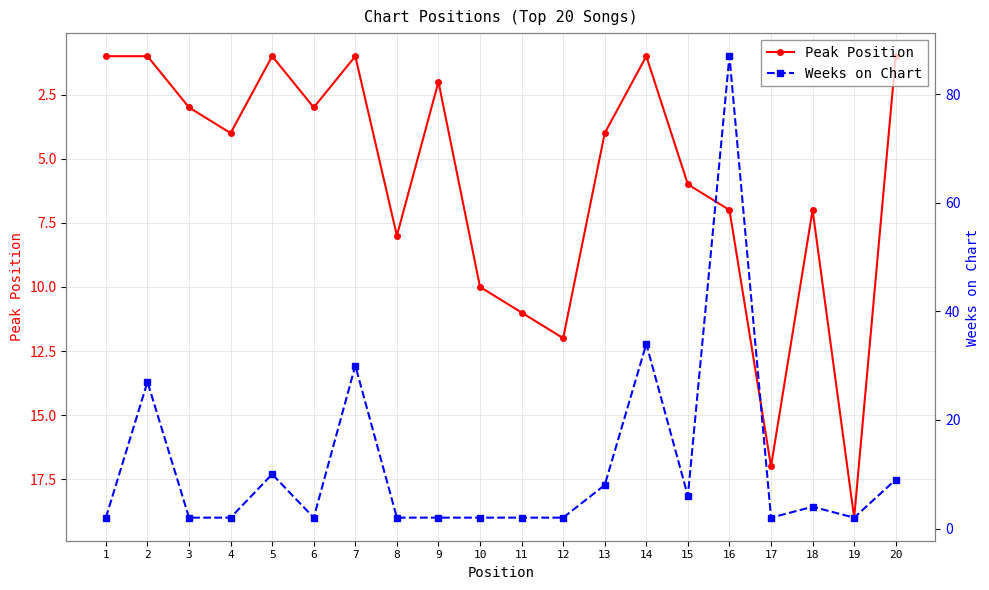

At how many categories does at least one series exceed 48?

1